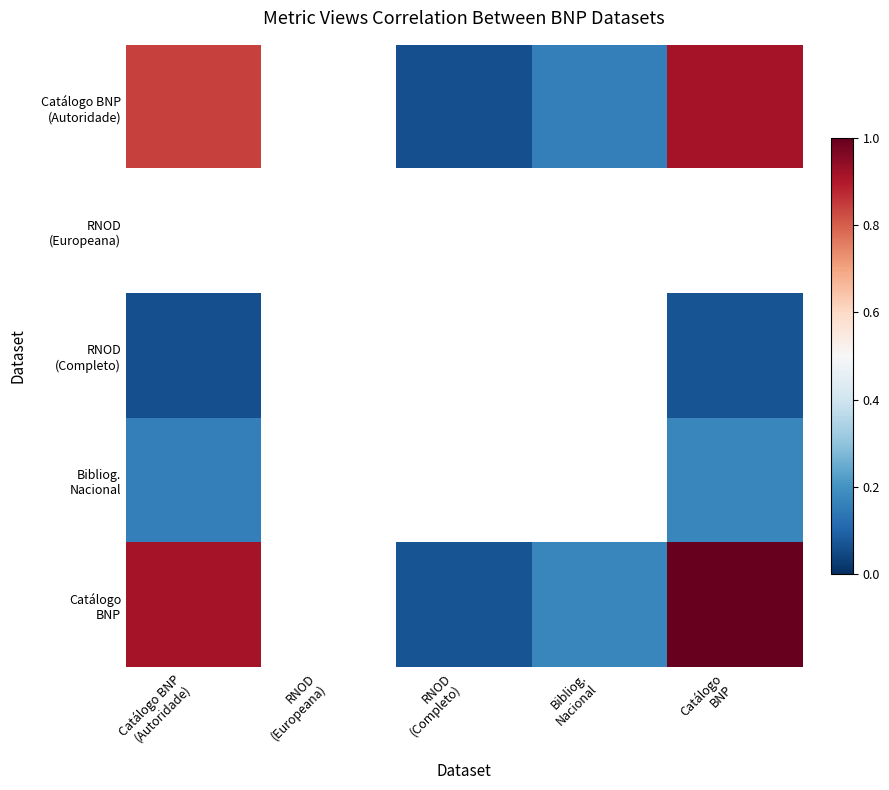

How many series are shown in this chart?

5